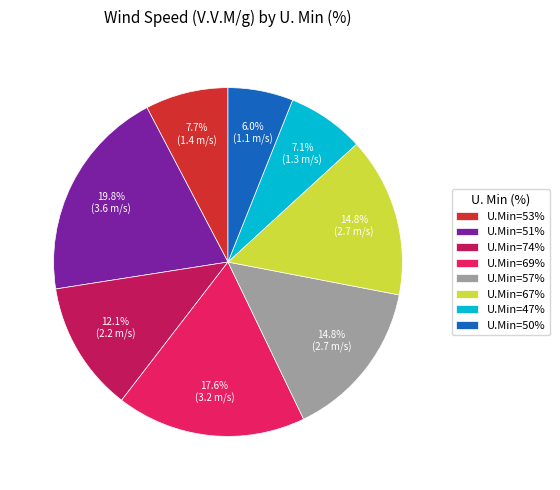

What is the smallest slice in the pie chart?

U.Min=50%